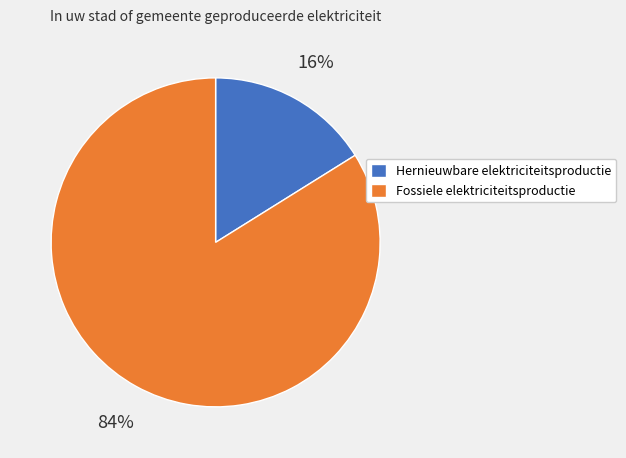

Rank the categories by value from lowest to highest.

Hernieuwbare elektriciteitsproductie, Fossiele elektriciteitsproductie